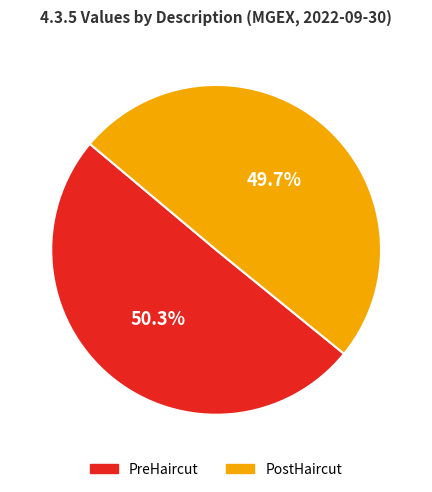

Is it true that PostHaircut is 44% of the pie?

False